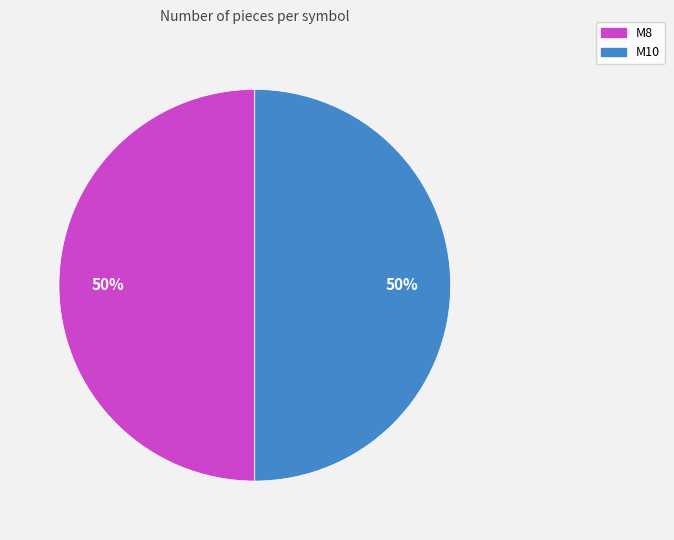

Combined, do M8 and M10 account for over 50%?

Yes